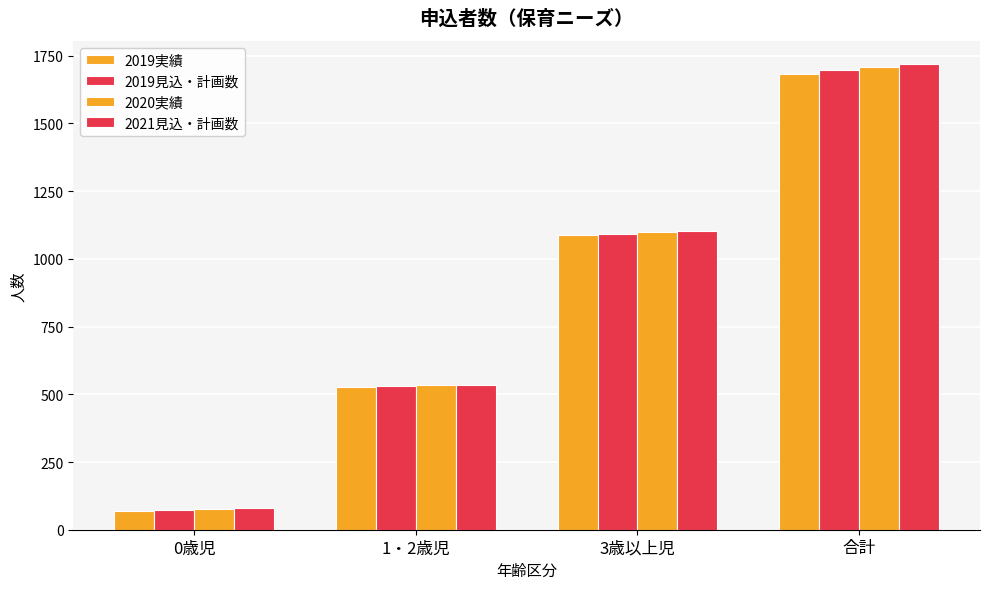

What position from the left is 0歳児?

1